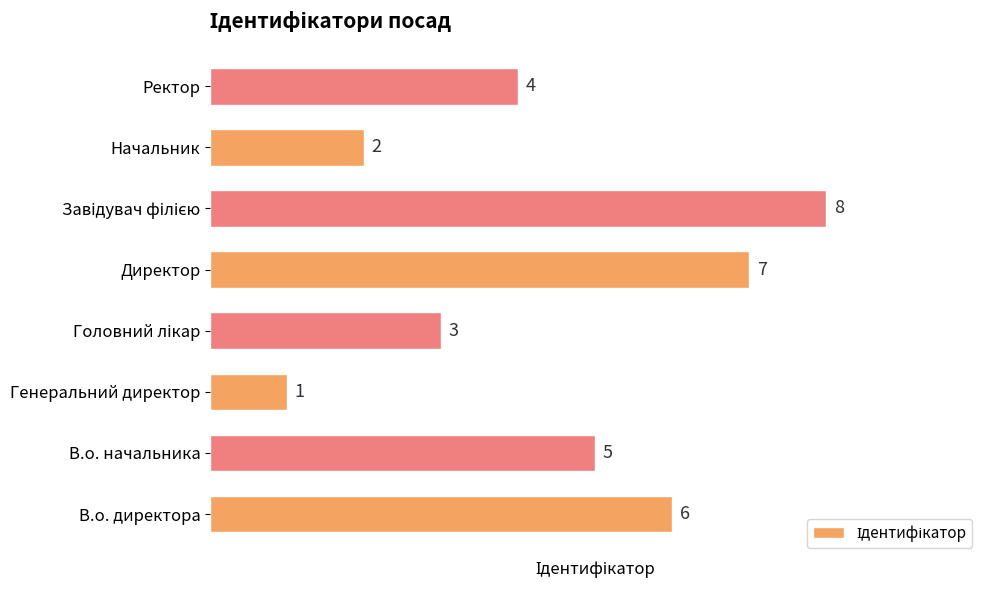

Does the chart contain any negative values?

No